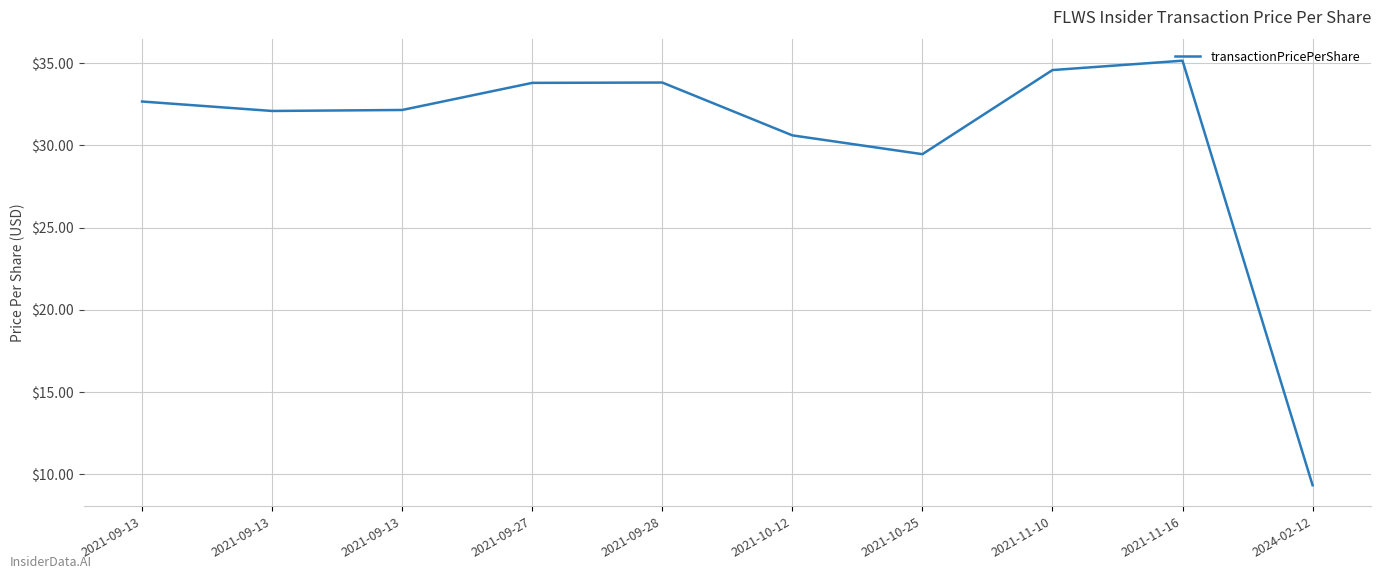

How many categories are shown in the chart?

10